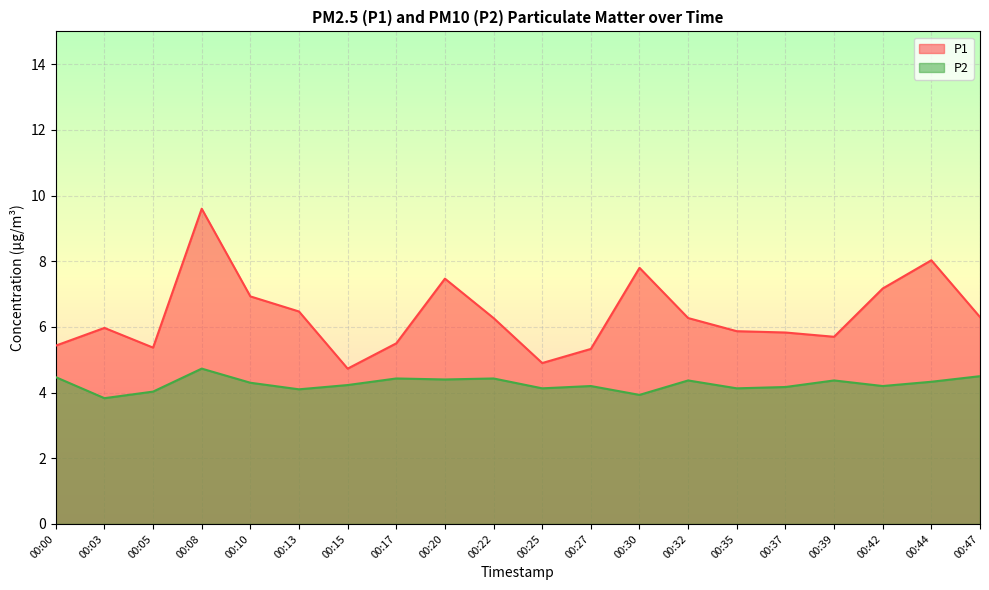

What is the maximum value for P1?

9.6